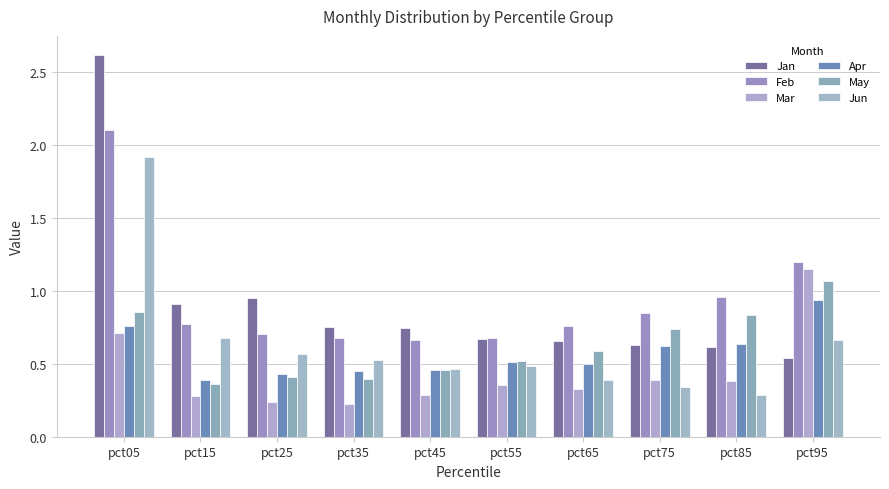

Between pct65 and pct95, which series saw the biggest shift?

Mar